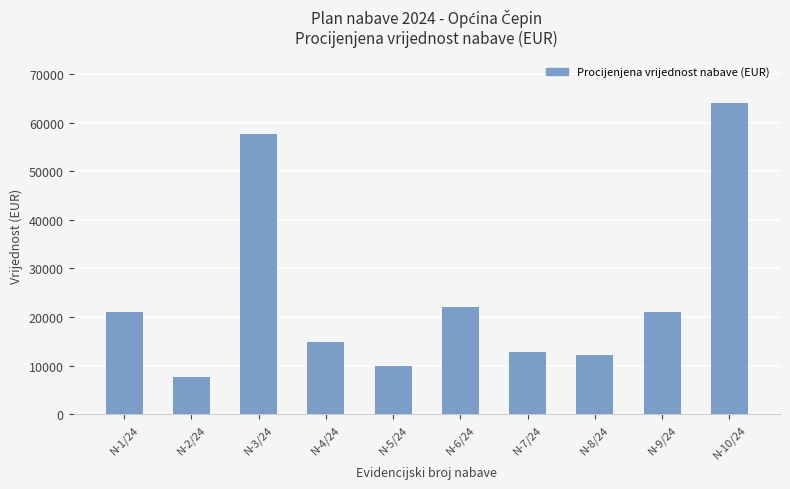

What is the change in value from N-2/24 to N-4/24?

+7296